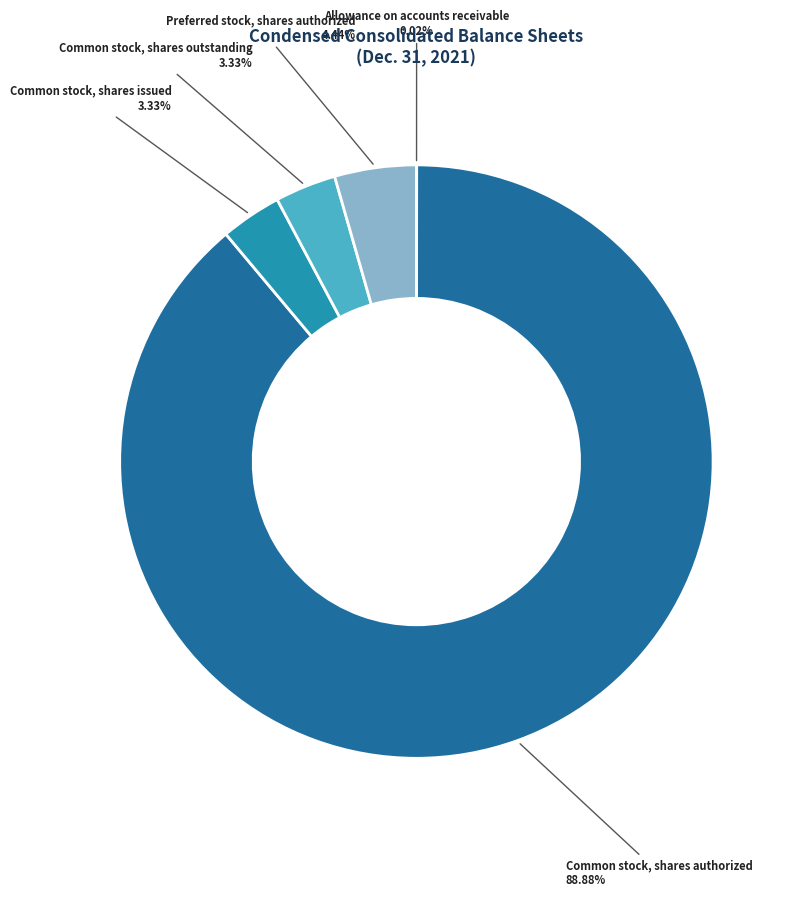

Is there any slice that represents more than half of the pie?

Yes